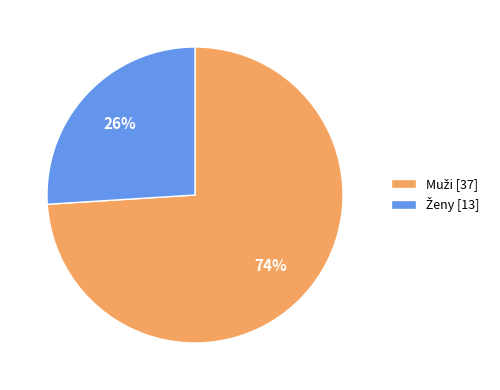

To the nearest percent, what is the average slice percentage?

50%